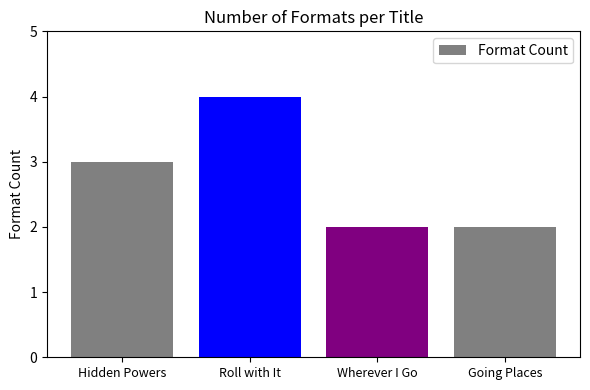

What is the sum of the values at Roll with It and Going Places?

6